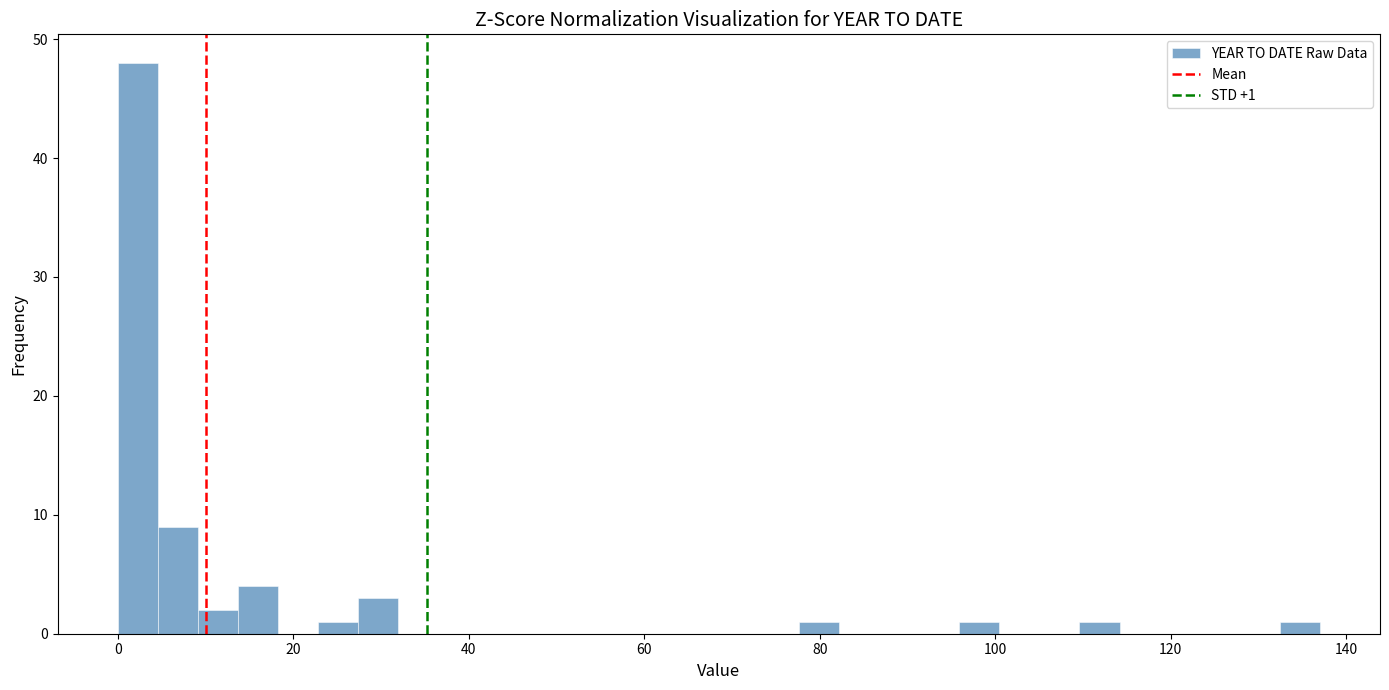

Read against the x-axis, roughly where is the centre of the tallest bar?

2